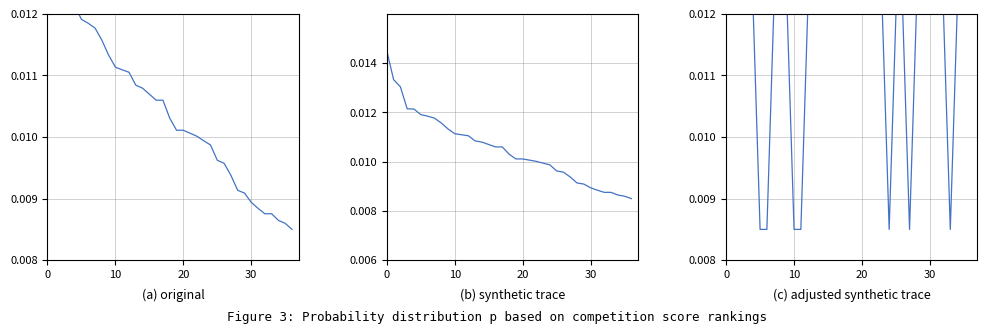

True or false: Кол-во набранных баллов (synthetic) and Класс (adjusted) intersect in this chart.

True